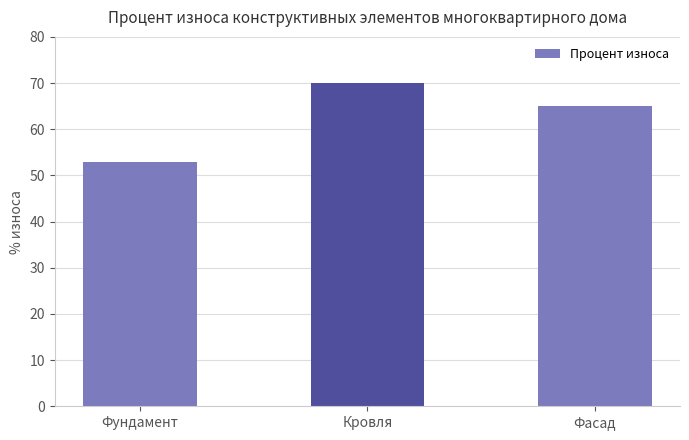

What is the sum of the values at Фундамент and Кровля?

123